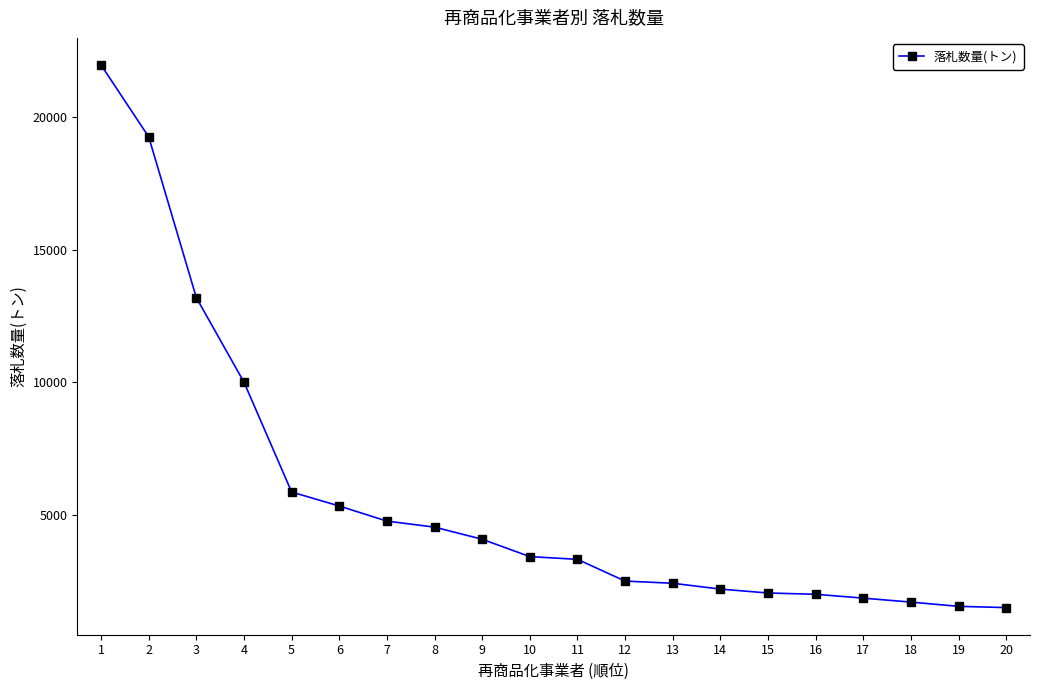

The value at 20 is 1499.0. True or false?

True